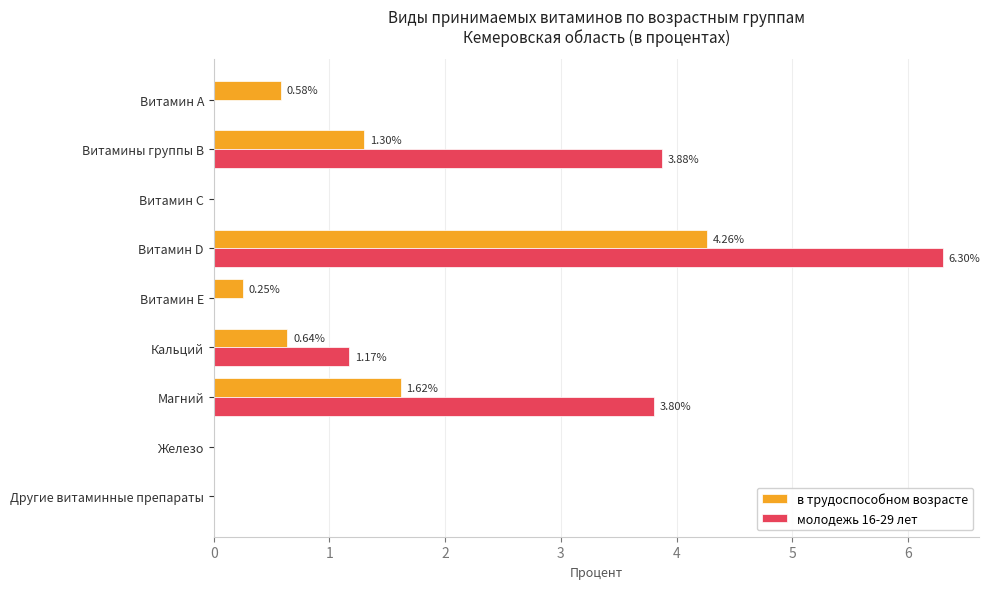

Where is в трудоспособном возрасте nearest to the value 2?

Магний